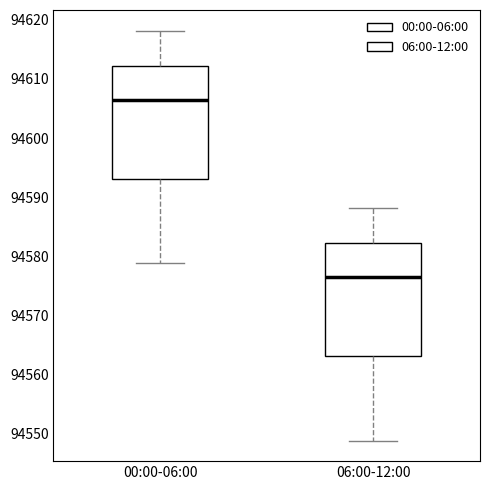

Reading left to right, read every box against the y-axis: the position of its median line, the range the box covers, and the ends of its whiskers. The values are not printed on the chart, so give them approximately, as read against the axis.

00:00-06:00: median 94607, box 94593 to 94612, whiskers 94579 to 94618
06:00-12:00: median 94577, box 94563 to 94582, whiskers 94549 to 94588